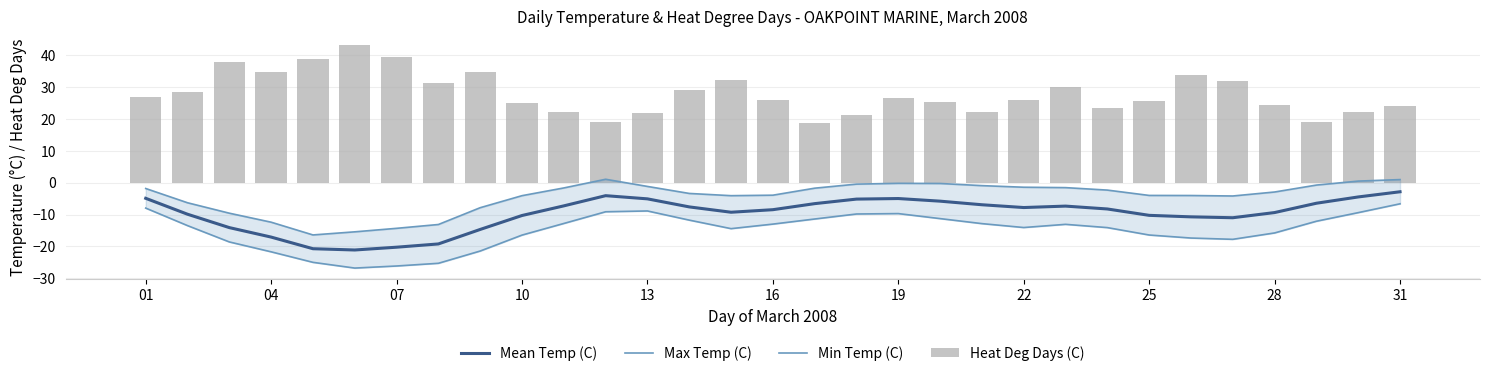

Reading left to right, transcribe all the data shown in this chart.

Mean Temp (C): -4.9	-9.9	-14.1	-17.1	-20.7	-21.1	-20.2	-19.2	-14.7	-10.3	-7.3	-4.1	-5.1	-7.6	-9.3	-8.5	-6.6	-5.2	-5.0	-5.8	-6.9	-7.8	-7.3	-8.2	-10.2	-10.7	-11.0	-9.4	-6.4	-4.5	-2.9
Max Temp (C): -1.8	-6.3	-9.6	-12.4	-16.4	-15.4	-14.3	-13.1	-7.9	-4.1	-1.6	1.1	-1.2	-3.4	-4.1	-3.9	-1.7	-0.5	-0.2	-0.2	-0.9	-1.4	-1.5	-2.3	-4.0	-4.0	-4.2	-2.9	-0.7	0.5	1.0
Min Temp (C): -8.0	-13.5	-18.6	-21.7	-25.0	-26.8	-26.1	-25.3	-21.4	-16.4	-12.8	-9.1	-8.9	-11.8	-14.4	-13.0	-11.4	-9.8	-9.7	-11.3	-12.8	-14.1	-13.1	-14.1	-16.4	-17.4	-17.8	-15.8	-12.1	-9.4	-6.6
Heat Deg Days (C): 27.0	28.6	38.0	34.8	38.9	43.2	39.6	31.3	34.8	25.0	22.1	19.2	22.0	29.0	32.2	25.9	18.8	21.4	26.5	25.2	22.1	25.9	30.0	23.4	25.7	33.9	31.9	24.5	19.2	22.2	24.0